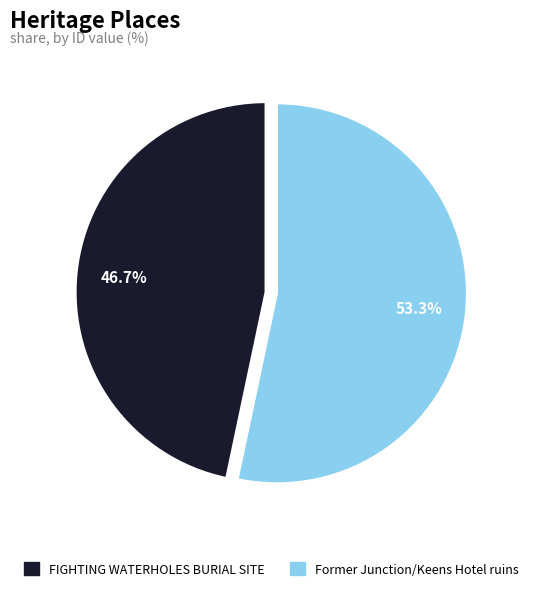

Which has a higher value, FIGHTING WATERHOLES BURIAL SITE or Former Junction/Keens Hotel ruins?

Former Junction/Keens Hotel ruins